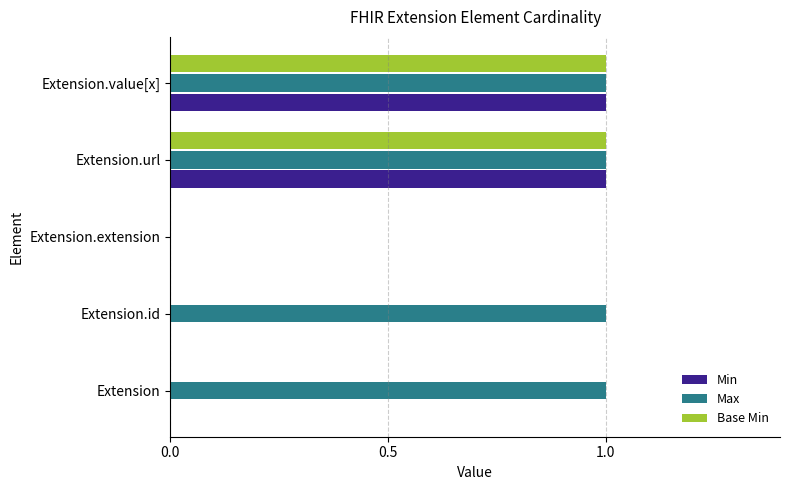

The Base Min series shows -1 at Extension. True or false?

False